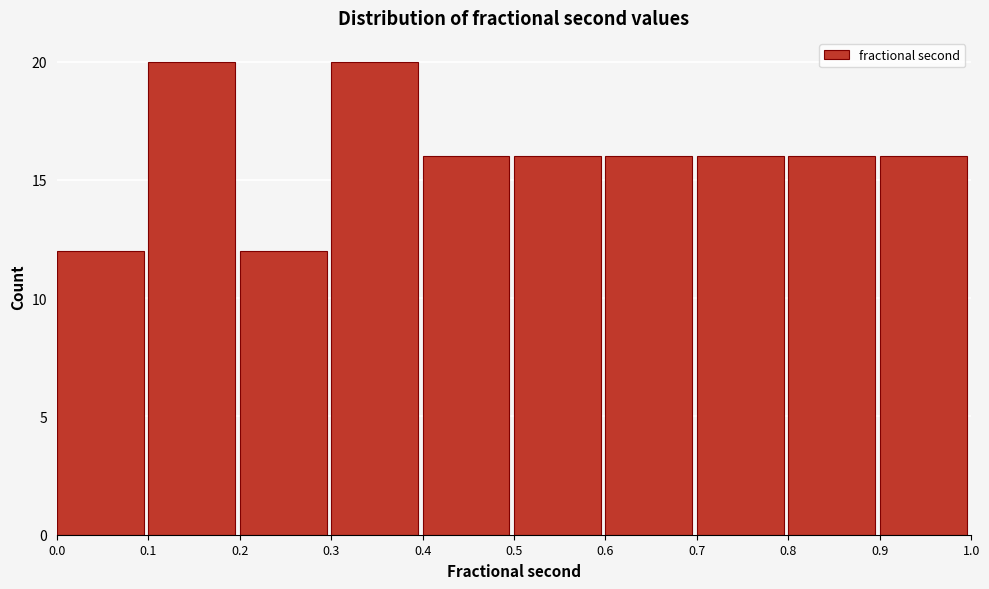

Reading left to right, list every bar in this chart as the range it spans on the x-axis followed by its height. The values are not printed on the chart, so give them approximately, as read against the axis.

0.0 to 0.1: 12
0.1 to 0.2: 20
0.2 to 0.3: 12
0.3 to 0.4: 20
0.4 to 0.5: 16
0.5 to 0.6: 16
0.6 to 0.7: 16
0.7 to 0.8: 16
0.8 to 0.9: 16
0.9 to 1.0: 16